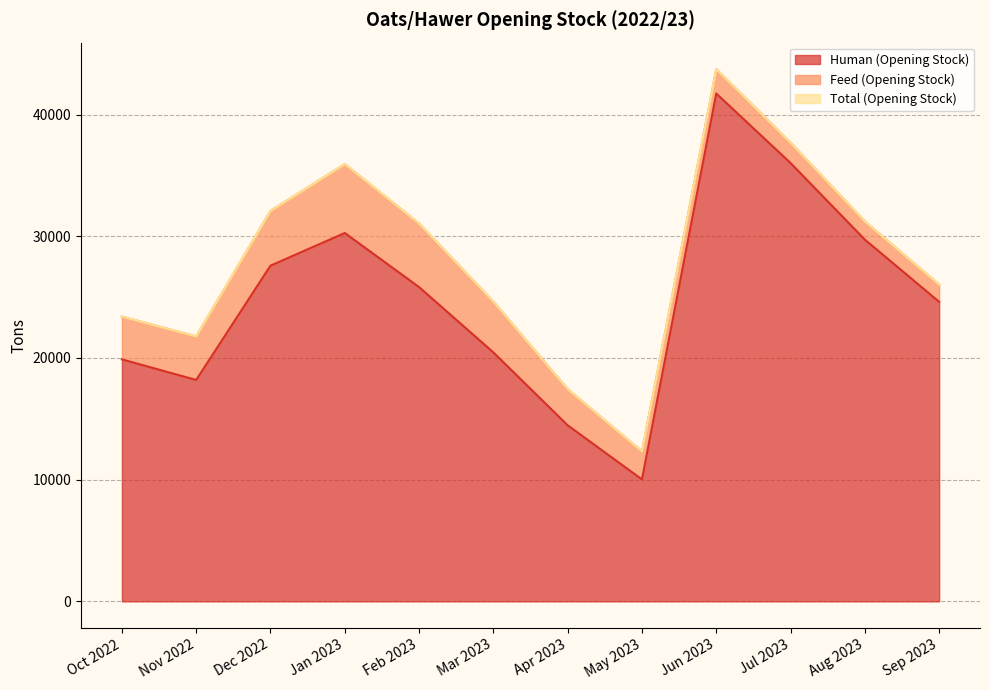

At which category is the sum across all series the highest?

Jun 2023